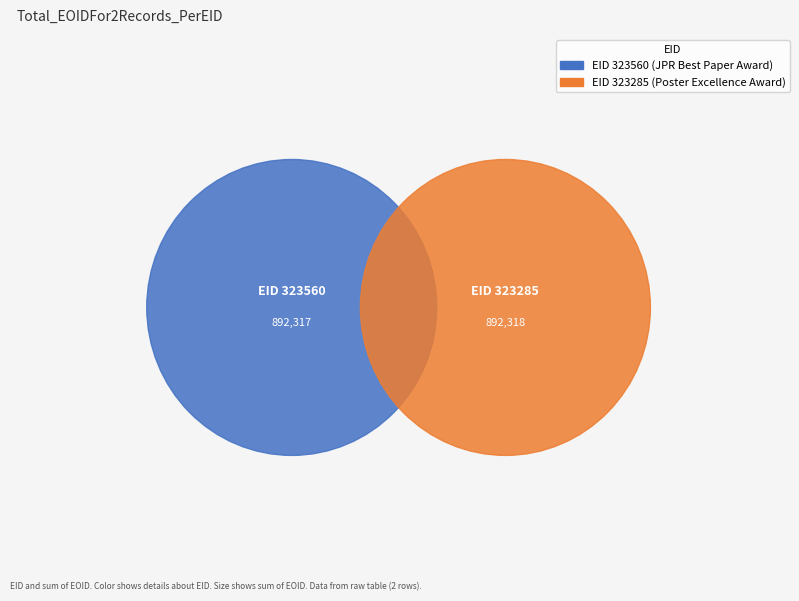

Which has a higher value, 323285 or 323560?

323285